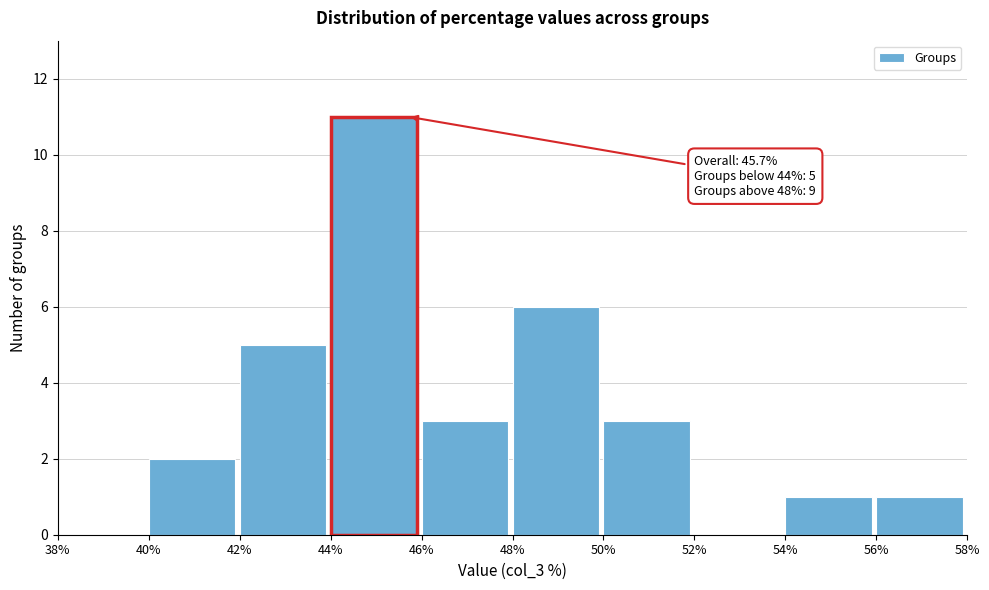

Over which range of the x-axis is the bar tallest?

44% to 46%